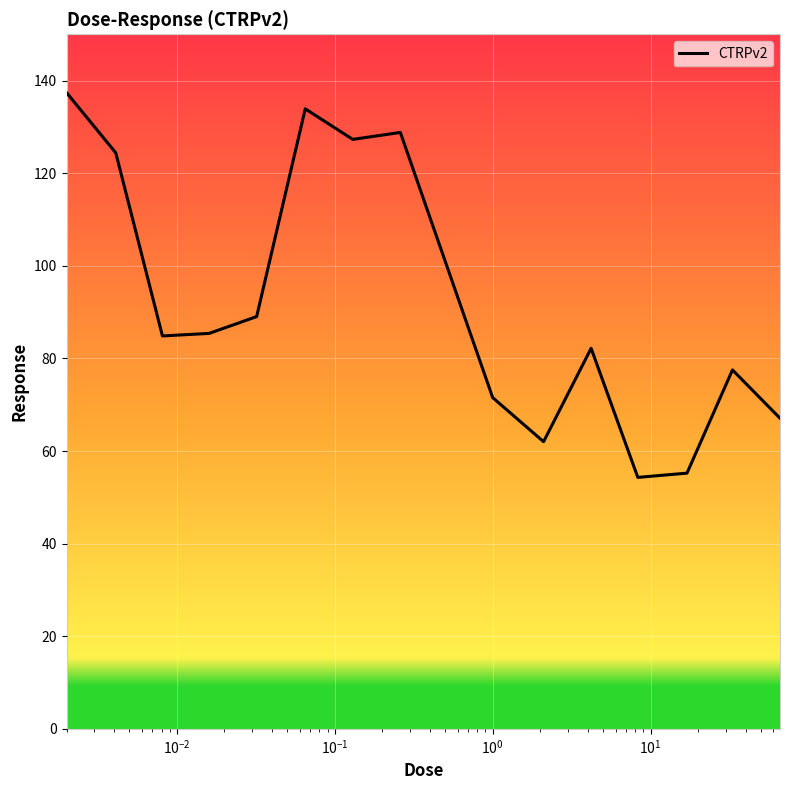

How many values are below 84?

7